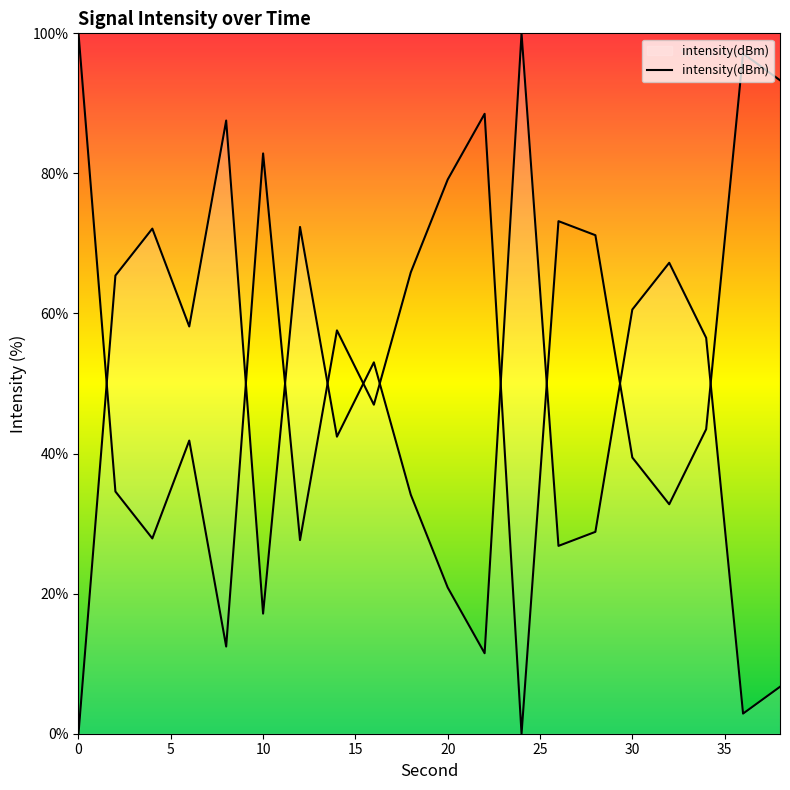

The chart shows a value of 34.1 at 18. True or false?

True